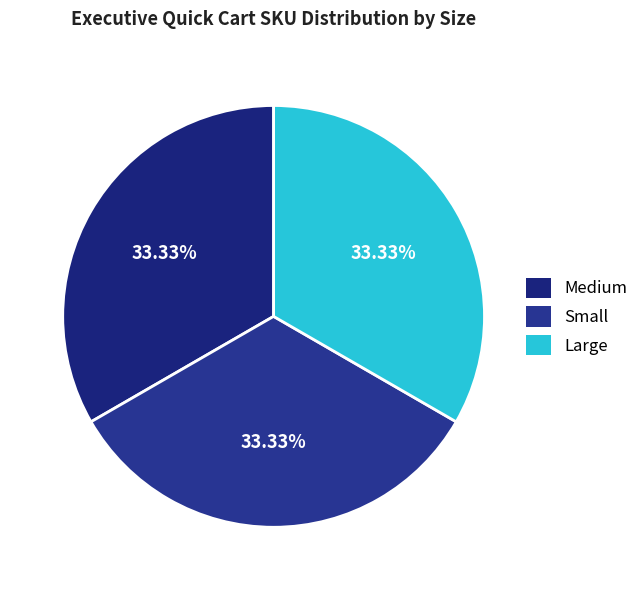

How many slices are in this pie chart?

3